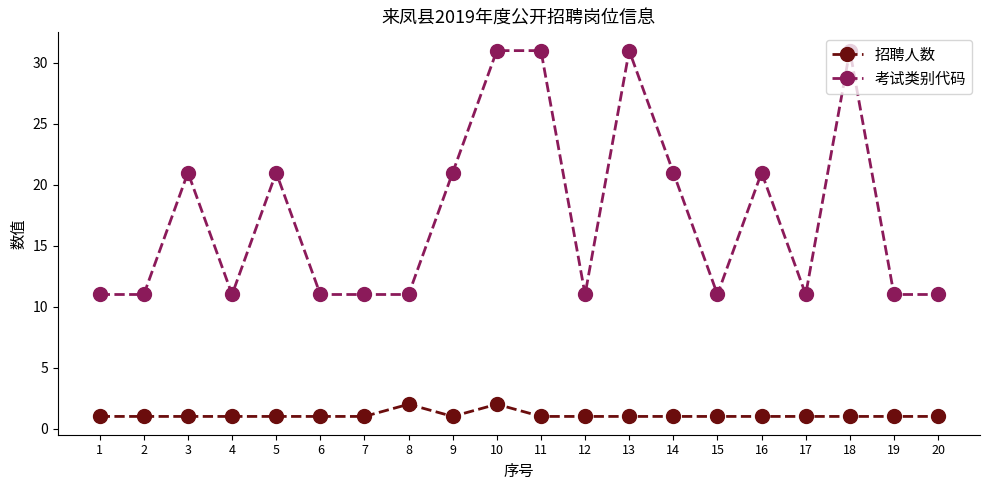

How many data points does each series have?

20